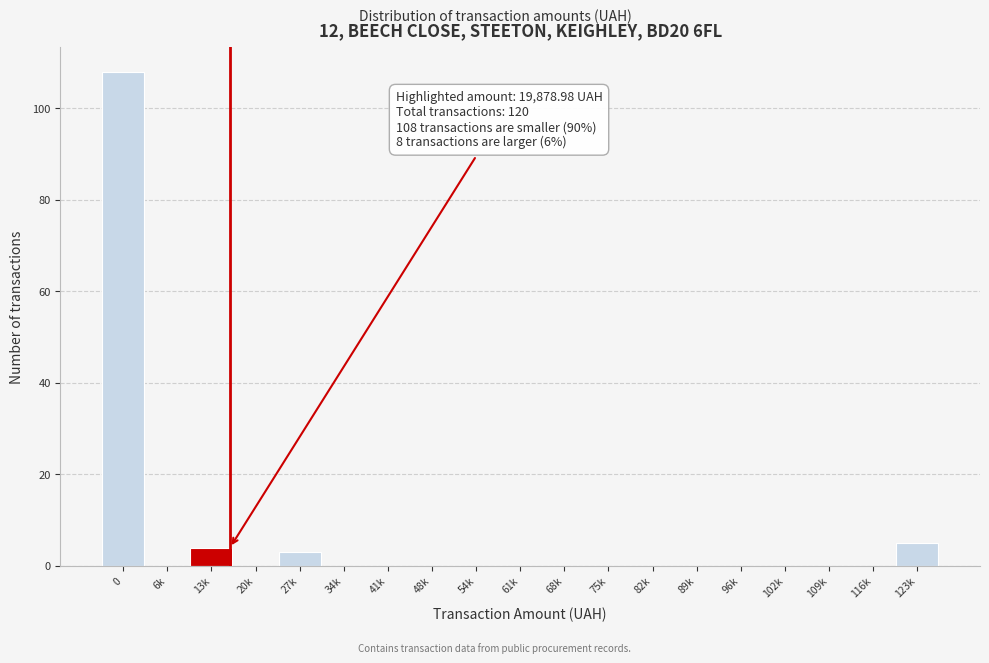

Reading left to right, what are all the values shown in this chart?

0=108	6k=0	13k=4	20k=0	27k=3	34k=0	41k=0	48k=0	54k=0	61k=0	68k=0	75k=0	82k=0	89k=0	96k=0	102k=0	109k=0	116k=0	123k=5